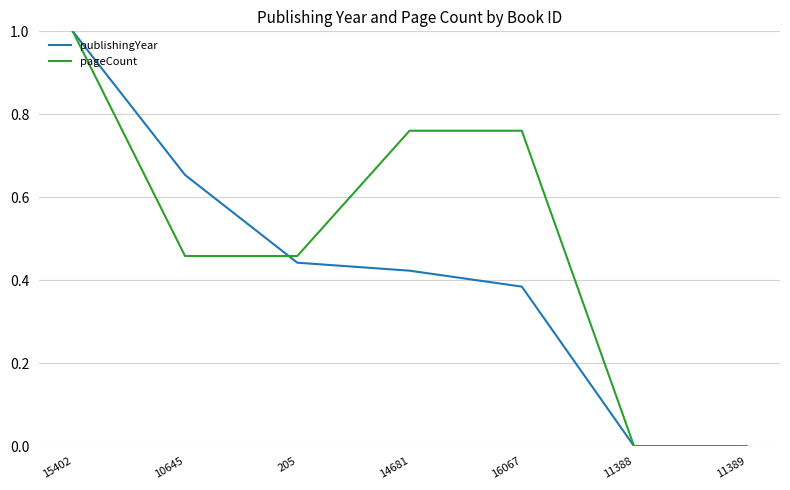

At which category is the sum across all series the highest?

15402